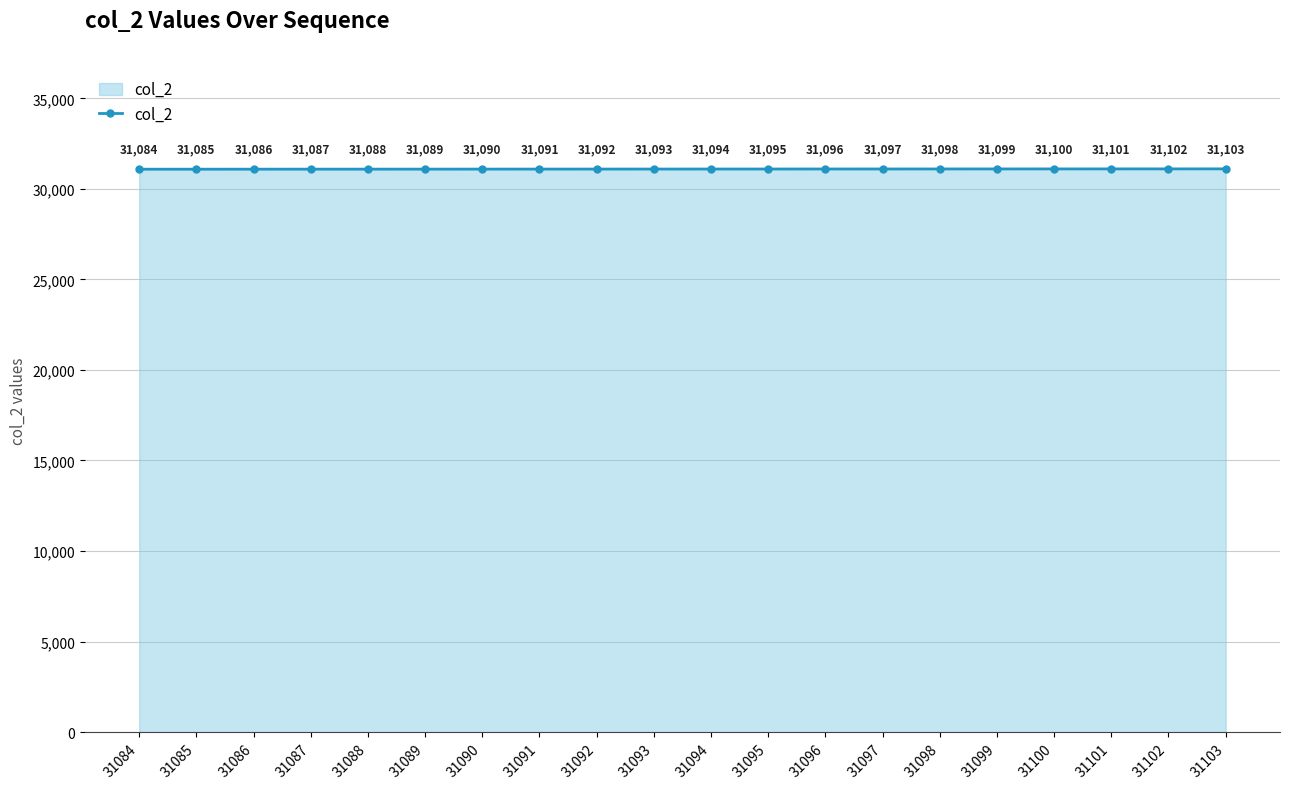

What is the change in value from 31085 to 31091?

+6